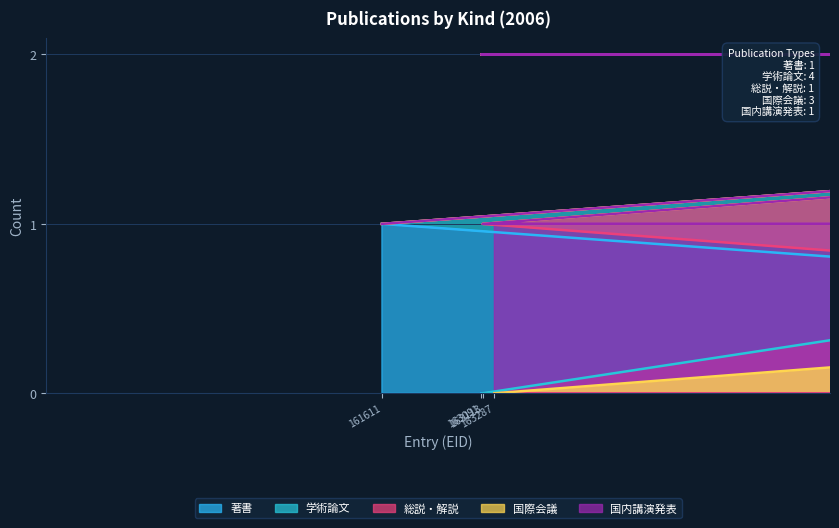

Rank the series by their maximum value, from highest to lowest.

学術論文, 著書, 総説・解説, 国際会議, 国内講演発表